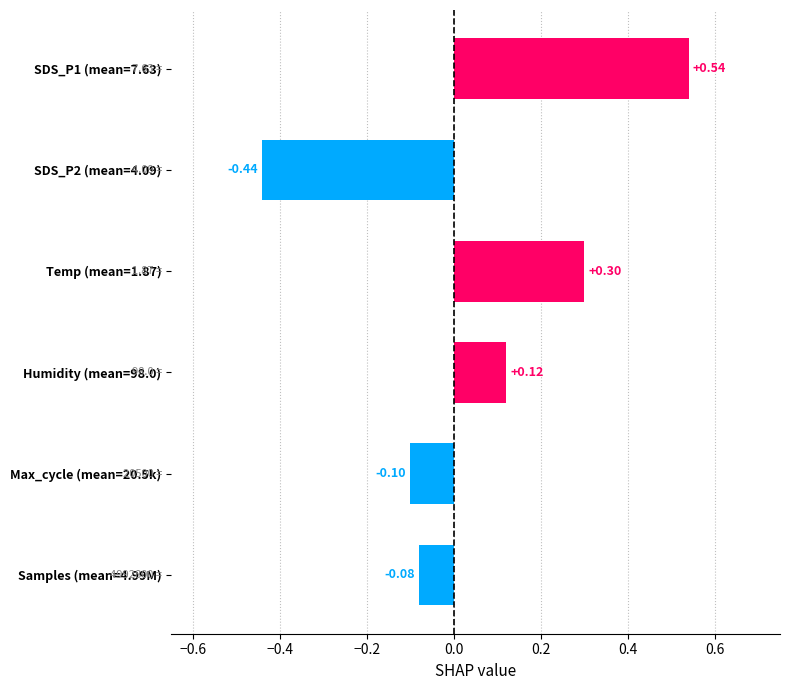

List the labels in order of value, smallest first.

SDS_P2 (mean=4.09), Max_cycle (mean=20.5k), Samples (mean=4.99M), Humidity (mean=98.0), Temp (mean=1.87), SDS_P1 (mean=7.63)